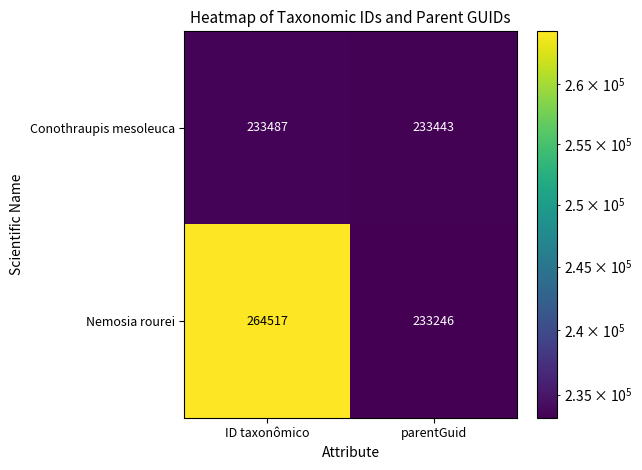

What is the total value across all series at ID taxonômico?

498004